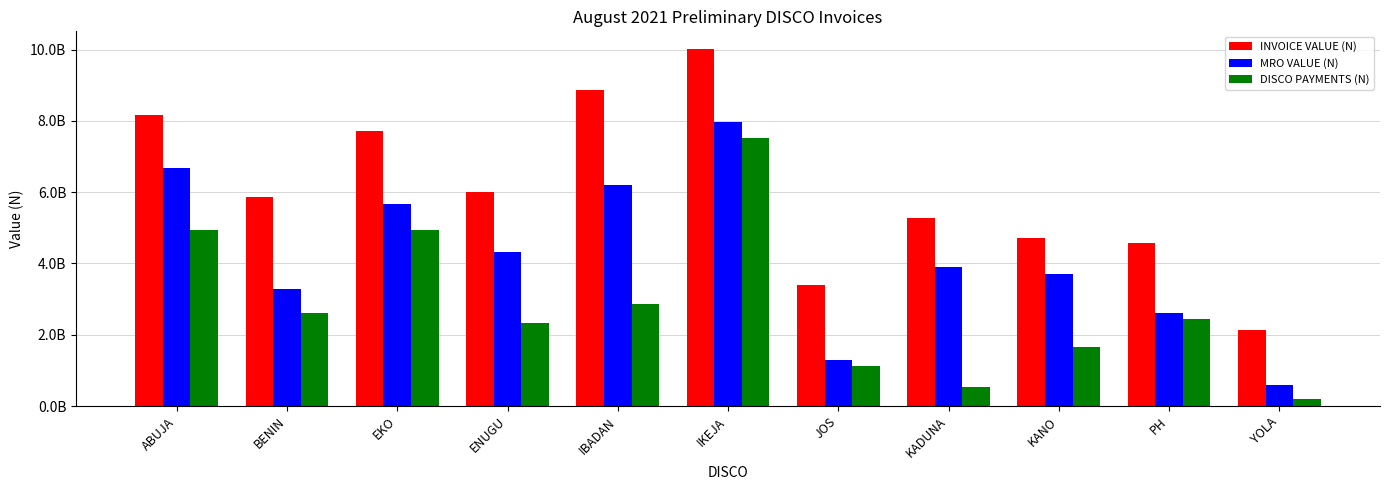

Is it true that MRO VALUE (N) equals 4038130239.4 at IBADAN?

False